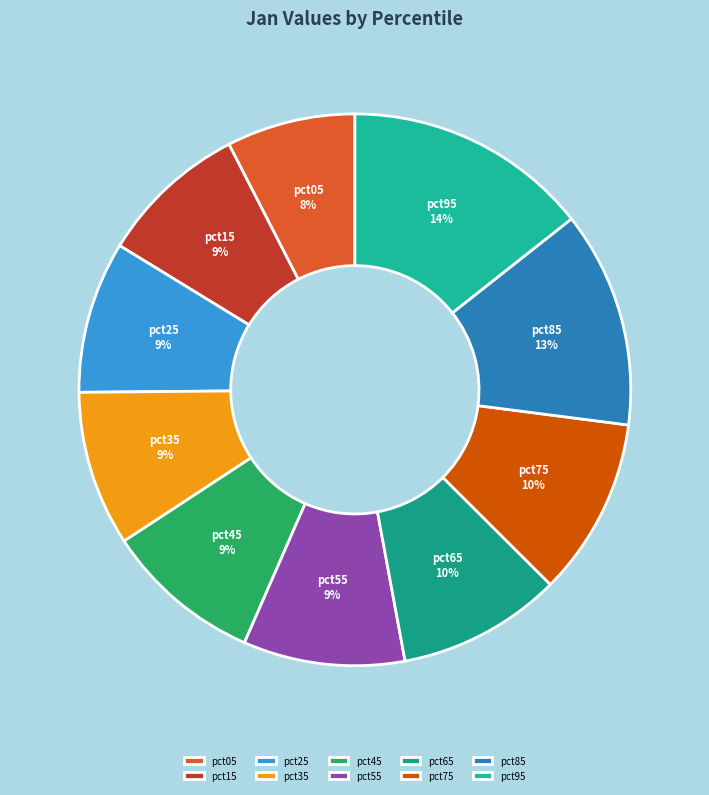

Is the sum of pct35 and pct45 greater than half?

No